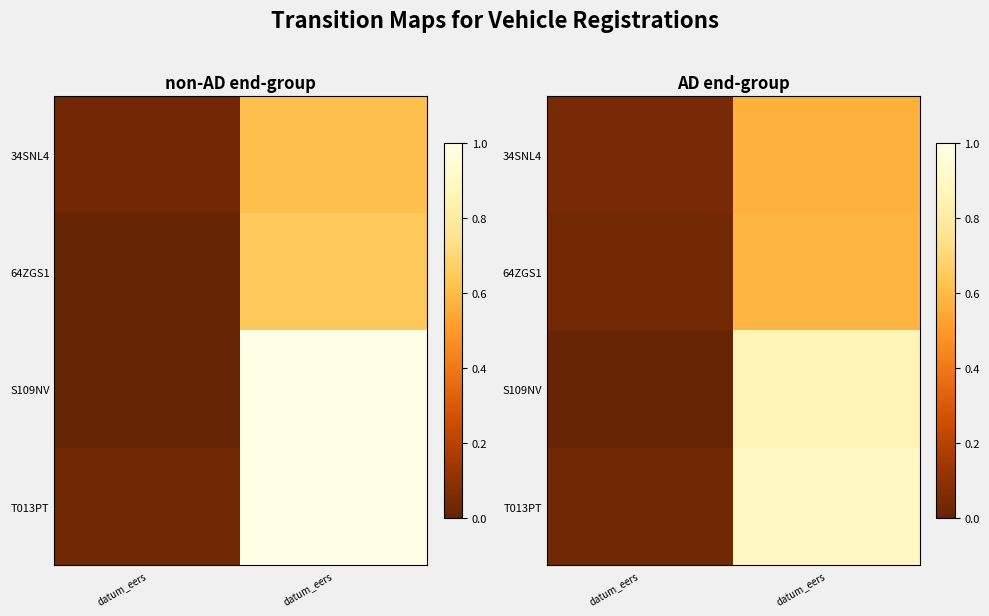

Which series has the largest total across all categories?

T013PT